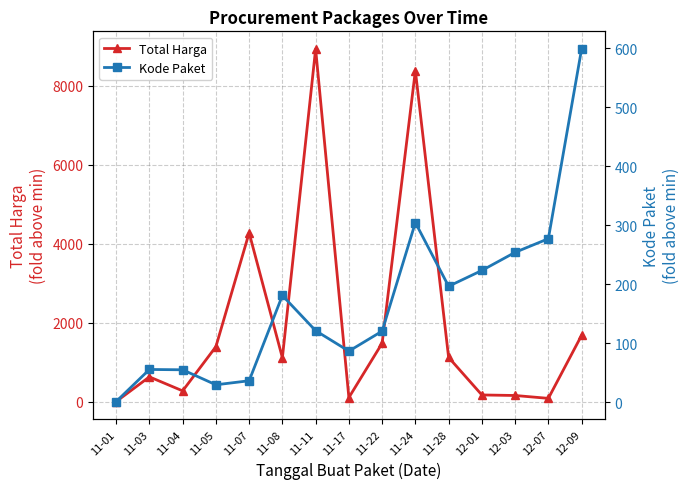

List the series in order of their peak value, lowest first.

Kode Paket, Total Harga